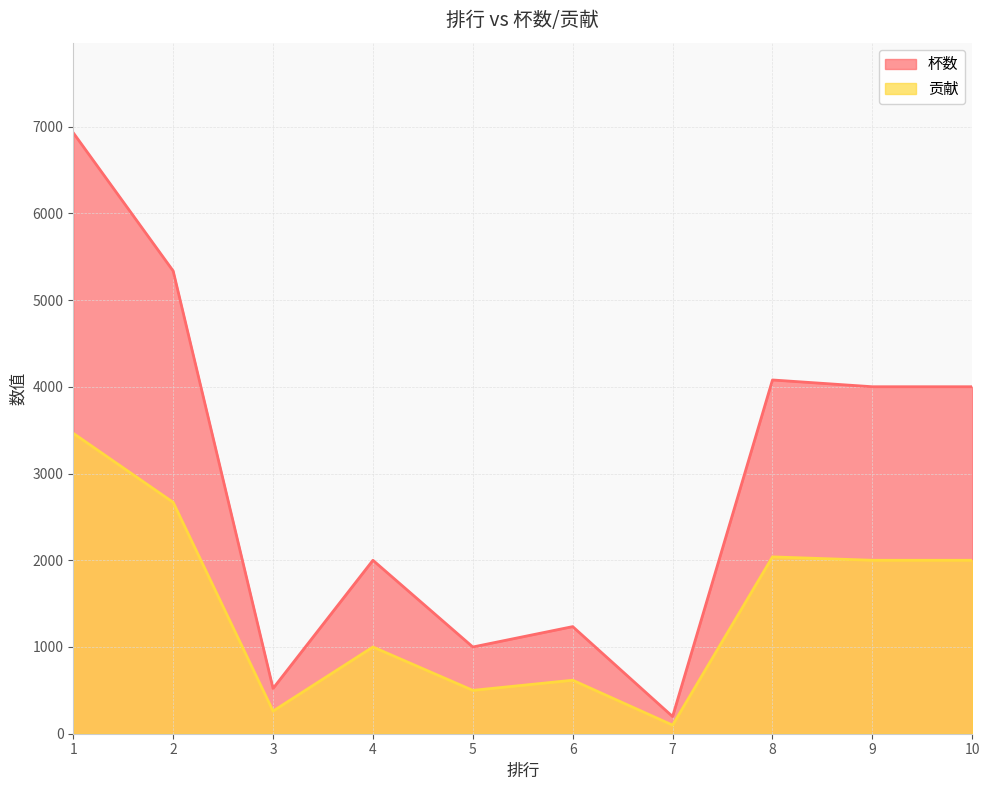

True or false: 贡献 has more than 0 points higher than both neighbors.

True